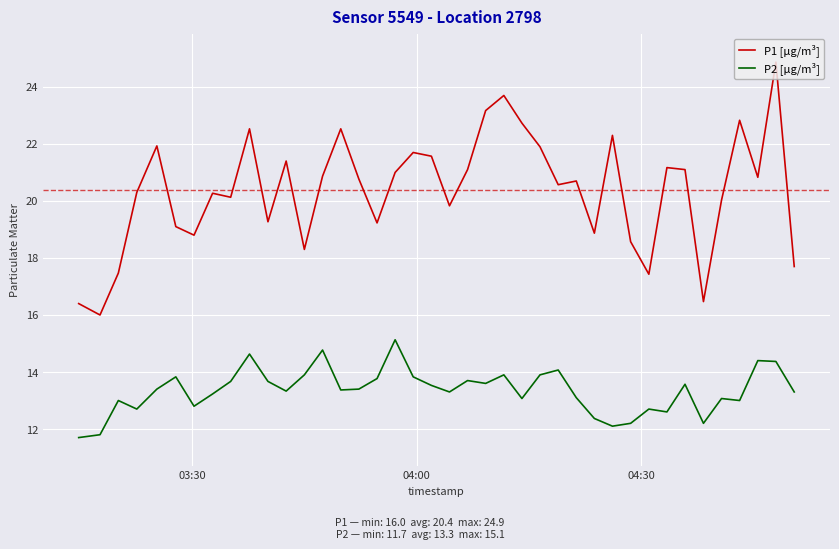

Which series has the largest total across all categories?

P1 [µg/m³]